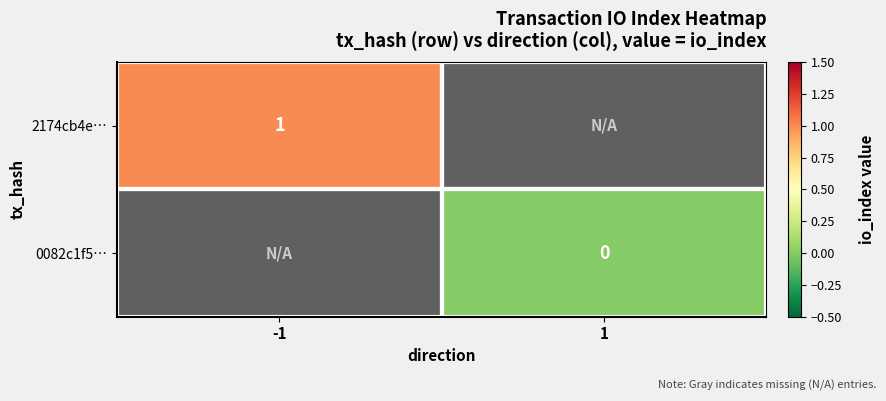

The 2174cb4e… series shows 1.6 at -1. True or false?

False